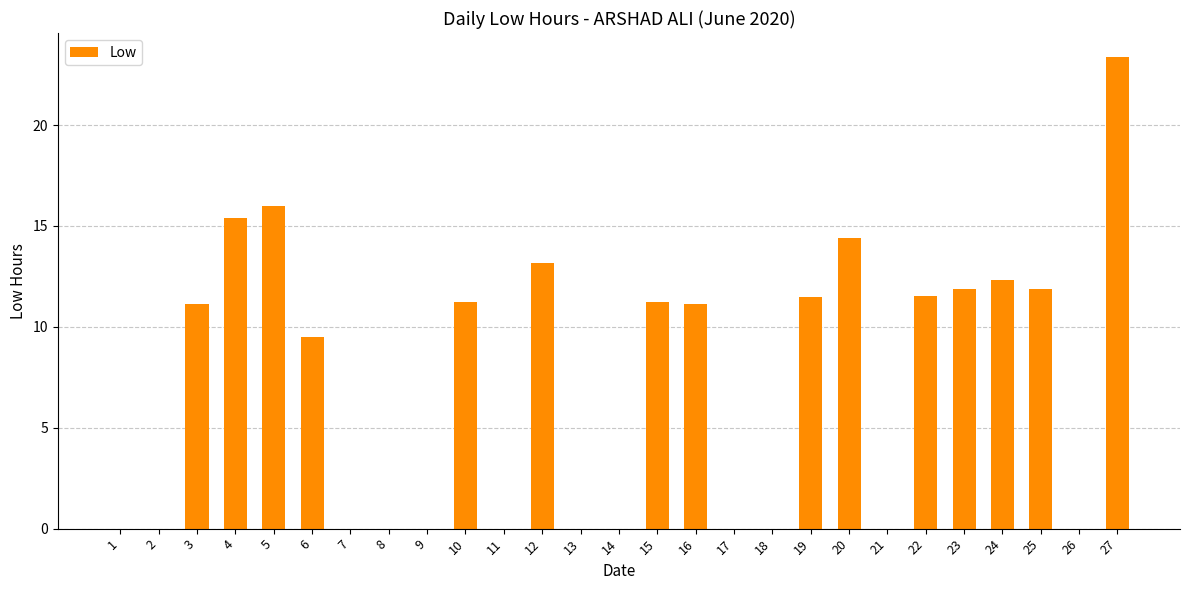

The chart shows a value of 15.2 at 10. True or false?

False